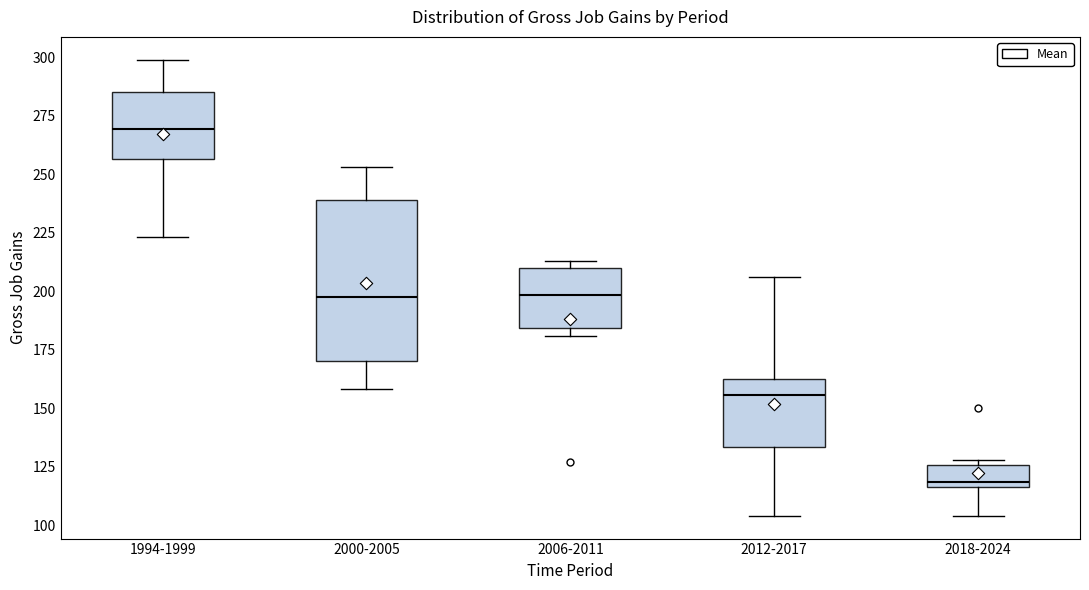

Where is the lower edge of the box for 1994-1999 on the y-axis? The values are not printed on the chart, so give them approximately, as read against the axis.

255